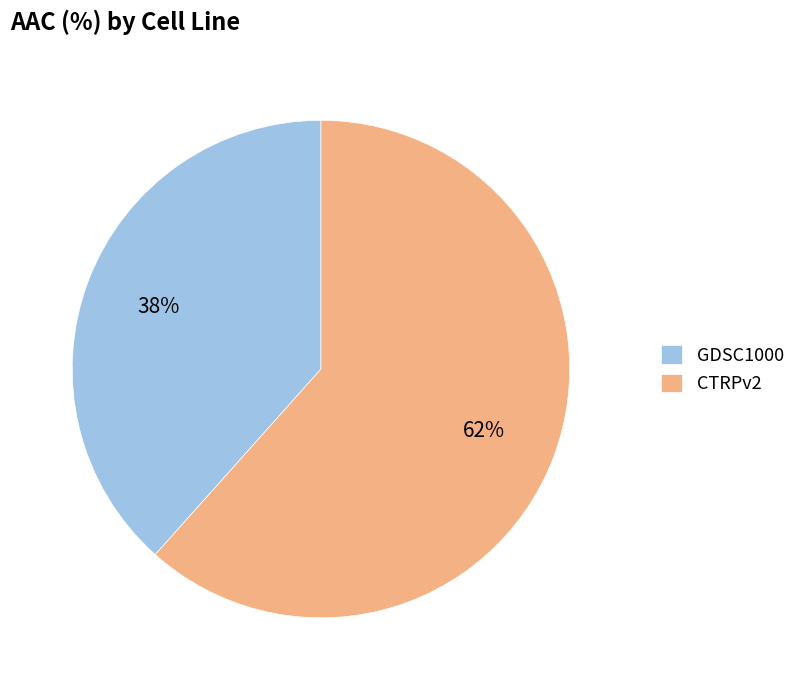

How many segments does this pie chart have?

2